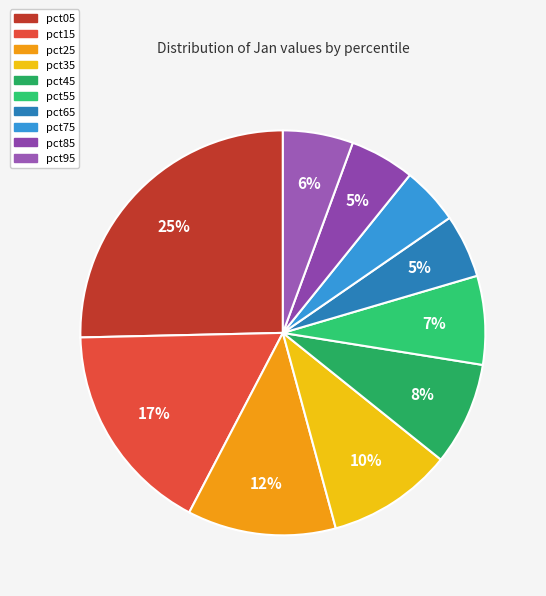

Rank the categories by value from lowest to highest.

pct75, pct65, pct85, pct95, pct55, pct45, pct35, pct25, pct15, pct05